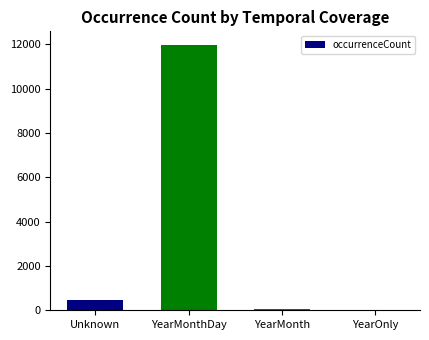

Which category has the highest value across all series?

YearMonthDay